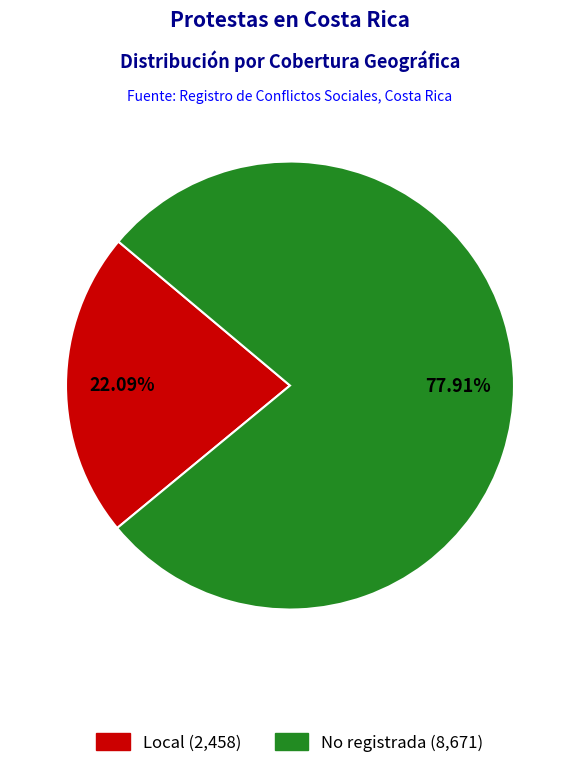

Count the number of slices in the pie.

2